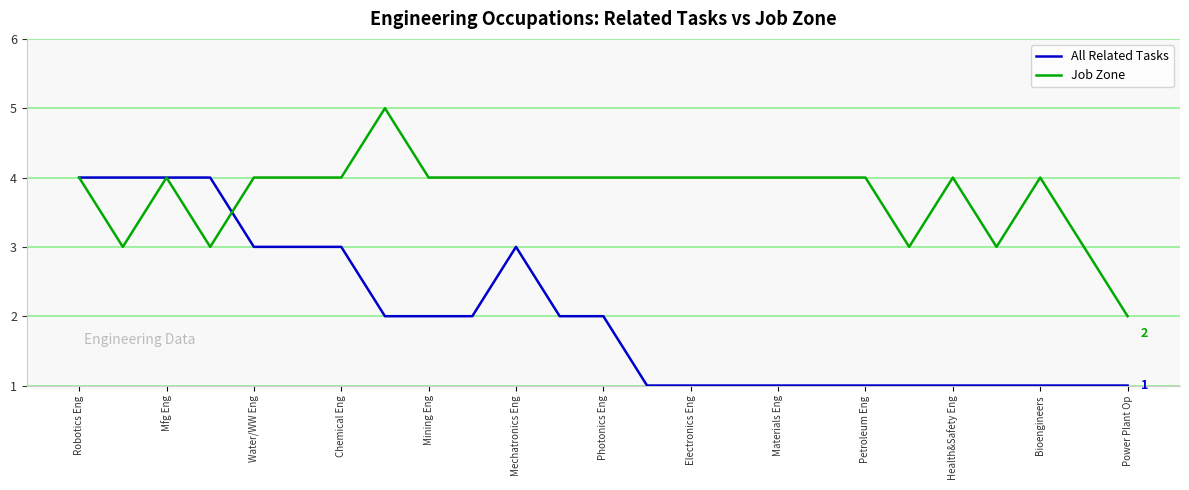

What is the maximum value shown in the chart?

5